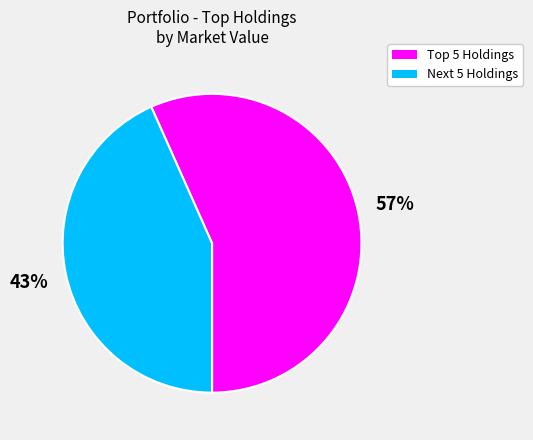

To the nearest percent, what is the average slice percentage?

50%